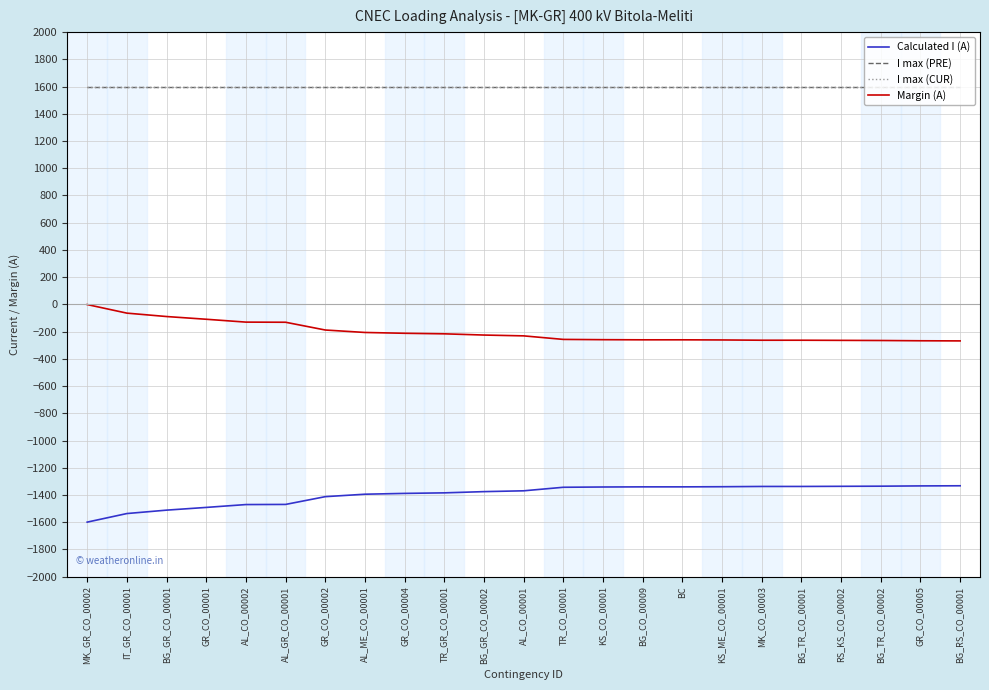

List the labels in order of Margin (A) value, largest first.

MK_GR_CO_00002, IT_GR_CO_00001, BG_GR_CO_00001, GR_CO_00001, AL_CO_00002, AL_GR_CO_00001, GR_CO_00002, AL_ME_CO_00001, GR_CO_00004, TR_GR_CO_00001, BG_GR_CO_00002, AL_CO_00001, TR_CO_00001, KS_CO_00001, BG_CO_00009, BC, KS_ME_CO_00001, MK_CO_00003, BG_TR_CO_00001, RS_KS_CO_00002, BG_TR_CO_00002, GR_CO_00005, BG_RS_CO_00001